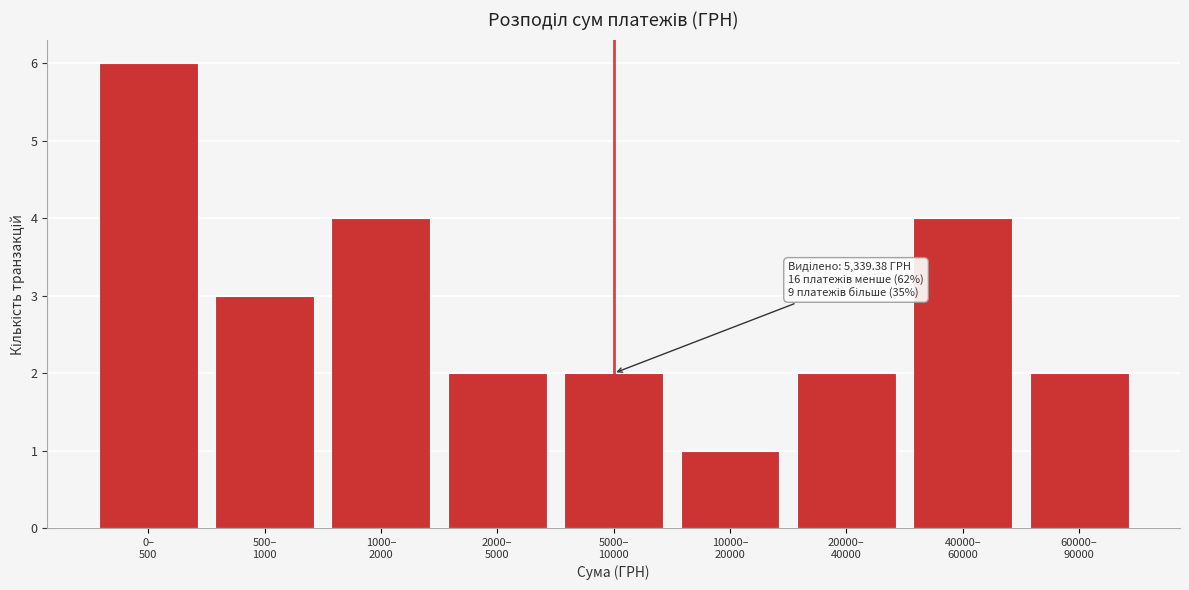

Reading left to right, list all the values displayed in this chart.

6	3	4	2	2	1	2	4	2